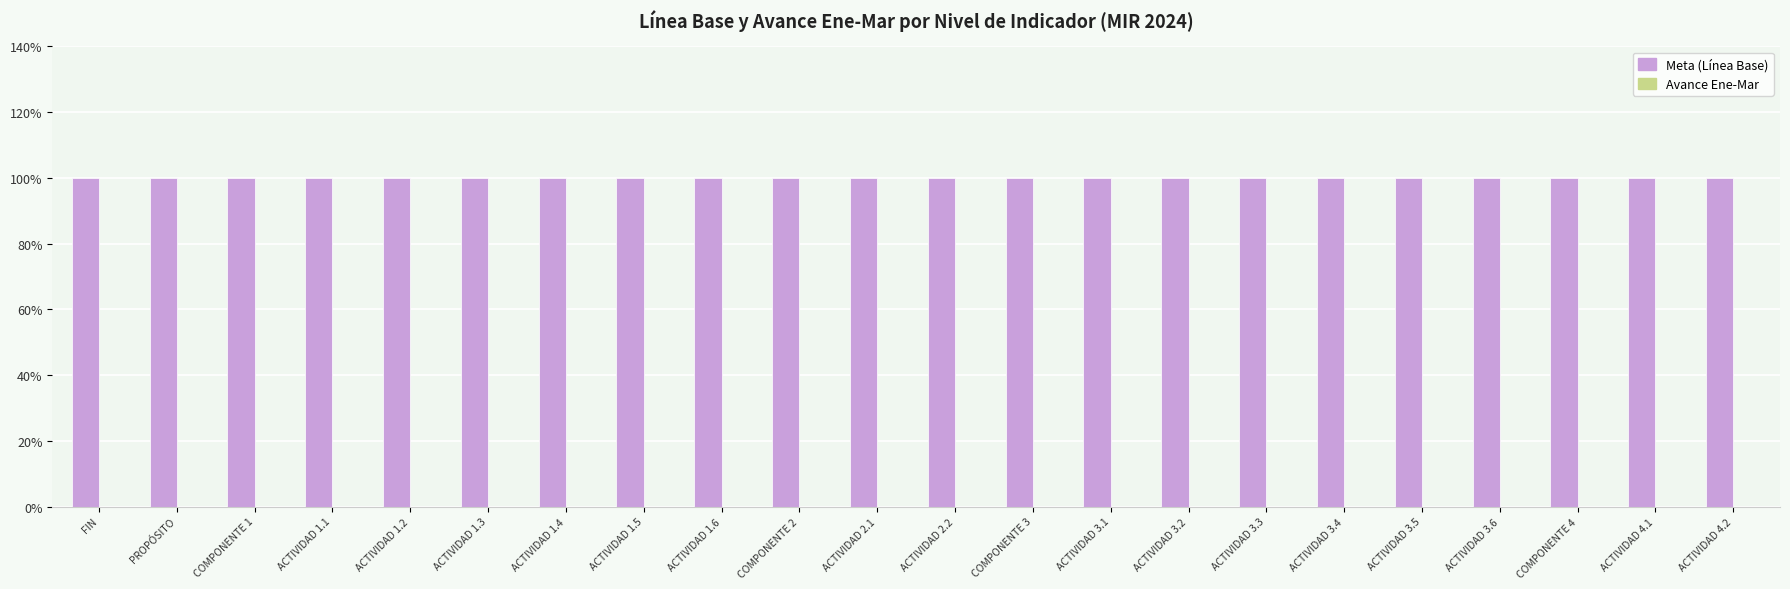

What is the approximate value of Meta (Línea Base) at ACTIVIDAD 1.2?

1